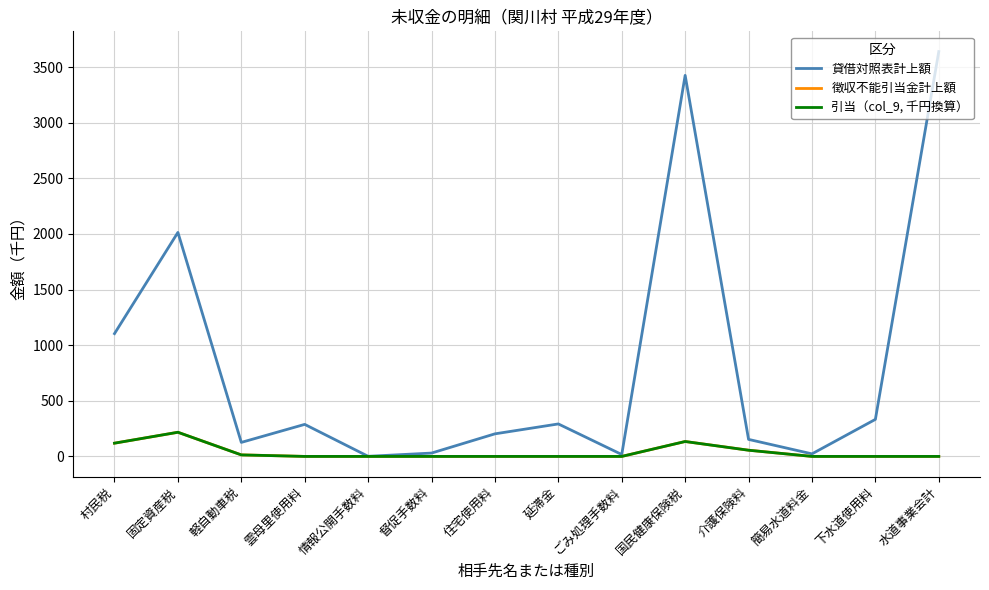

The value of 引当（col_9, 千円換算） at 下水道使用料 is 0.0. True or false?

True